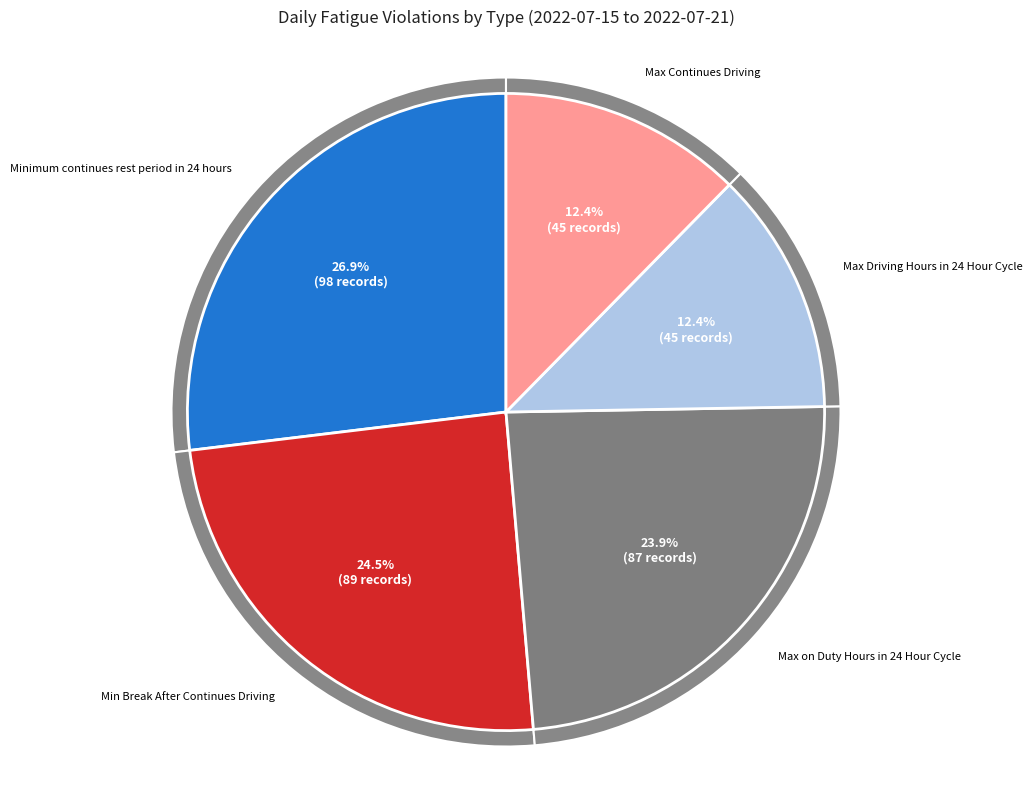

What percentage is the Minimum continues rest period in 24 hours slice, to the nearest percent?

27%